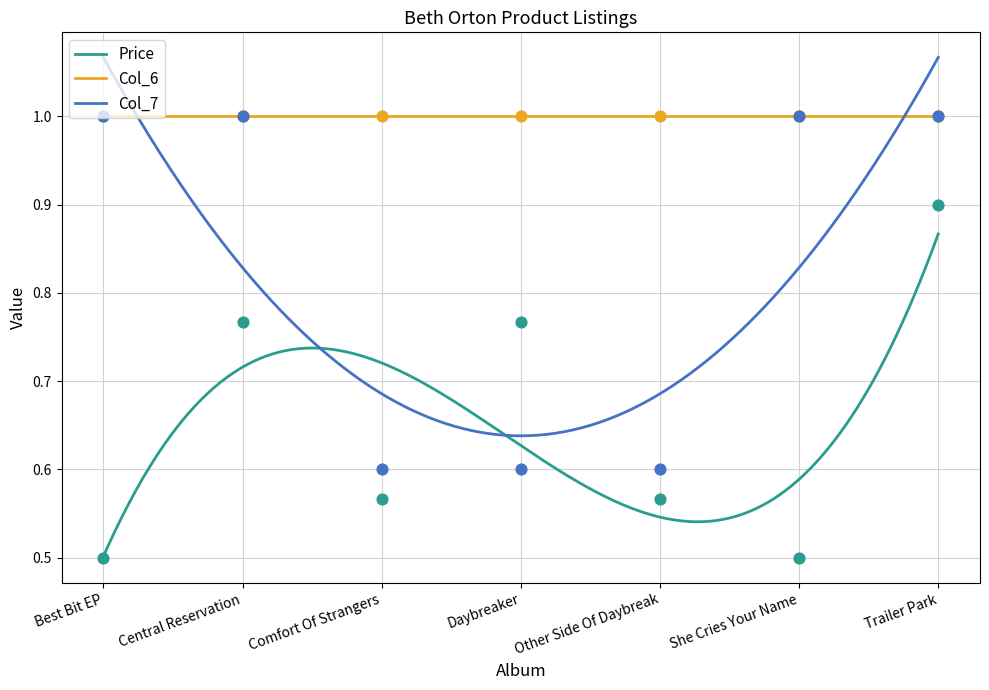

Is the value of Col_7 at Daybreaker greater than the value of Price at Best Bit EP?

Yes